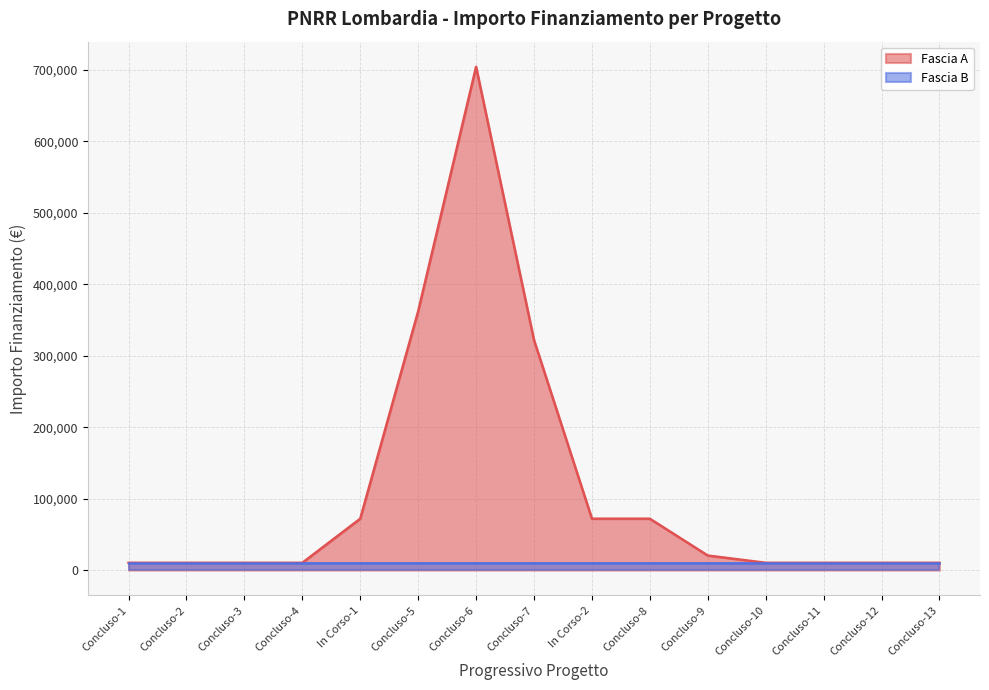

List the series in order of their overall mean, lowest first.

Fascia B, Fascia A